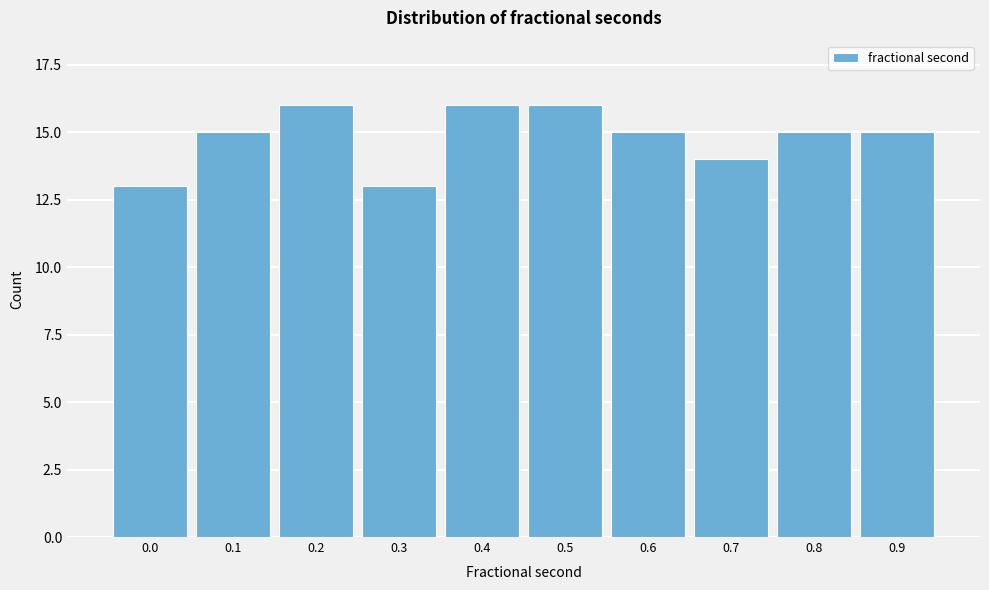

Reading left to right, list all the values displayed in this chart.

0.0=13	0.1=15	0.2=16	0.3=13	0.4=16	0.5=16	0.6=15	0.7=14	0.8=15	0.9=15